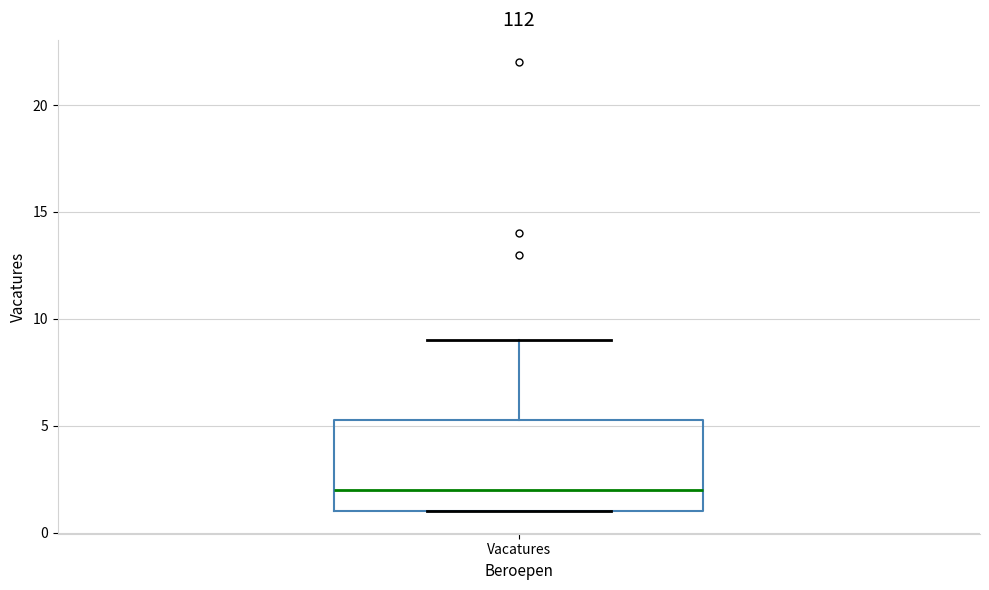

Read this box plot against the y-axis: the position of the median line, the range covered by the box, and the ends of both whiskers. The values are not printed on the chart, so give them approximately, as read against the axis.

median 2.0, box 1.0 to 5.5, whiskers 1.0 to 9.0